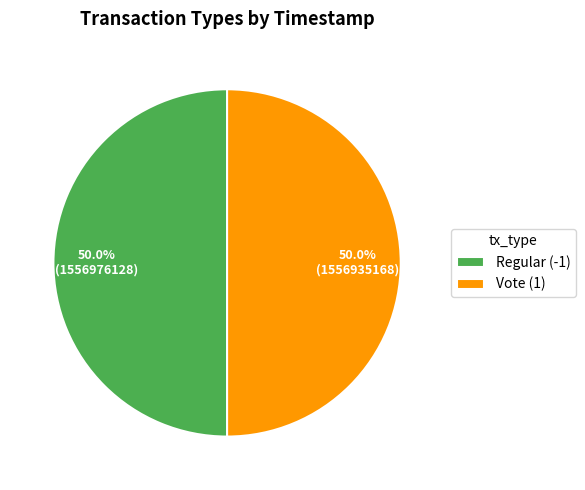

True or false: Vote (1) accounts for 57% of the total.

False